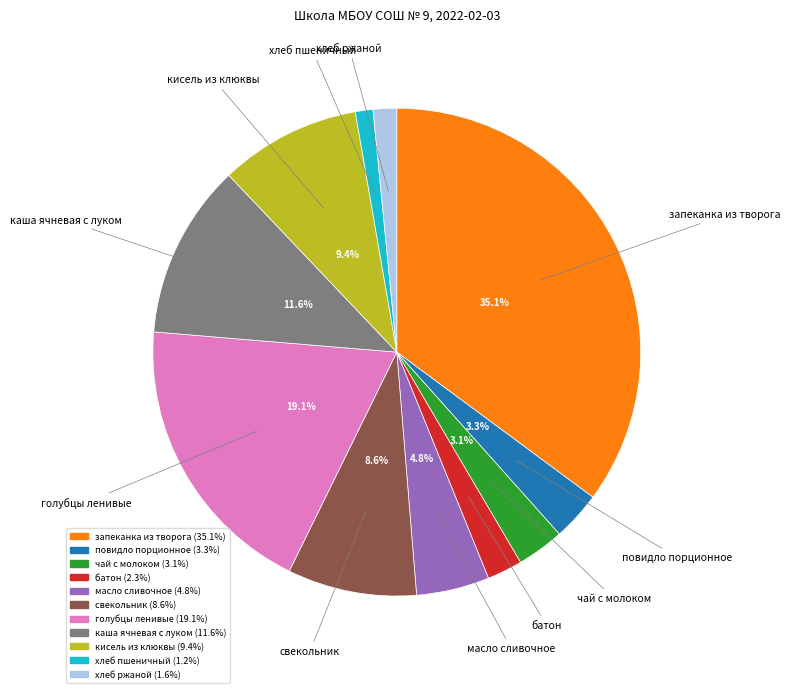

Between запеканка из творога and батон, which is larger?

запеканка из творога